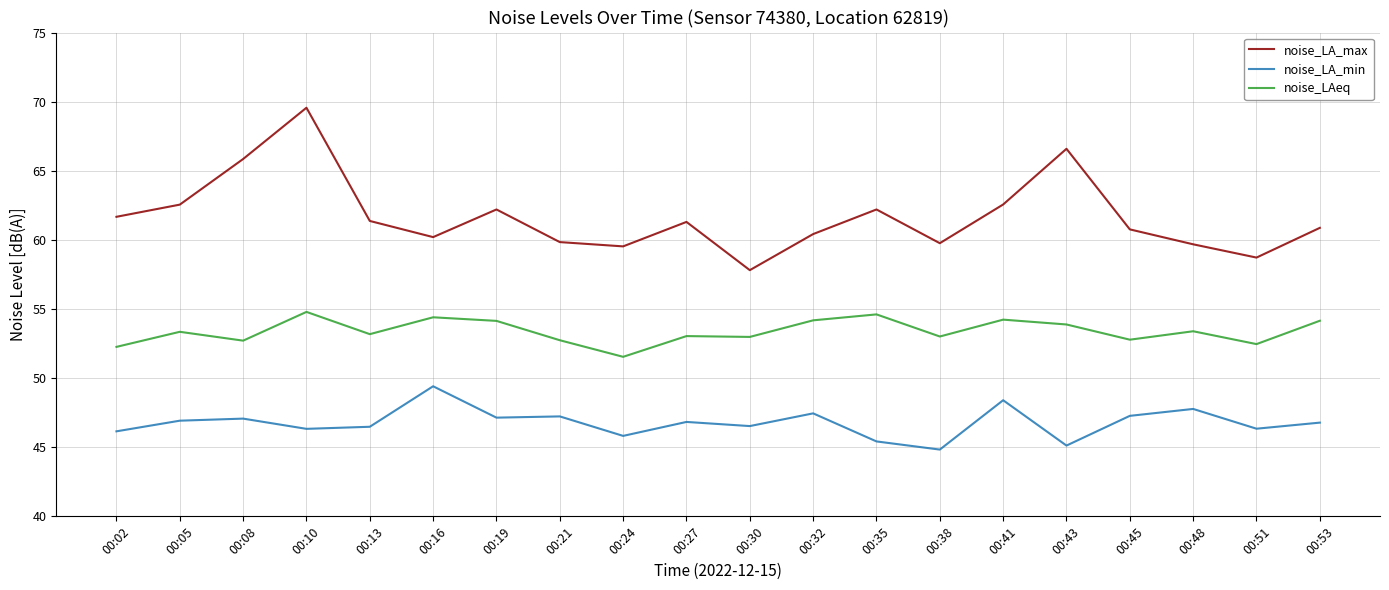

Rank the series at 00:05 from lowest to highest value.

noise_LA_min, noise_LAeq, noise_LA_max